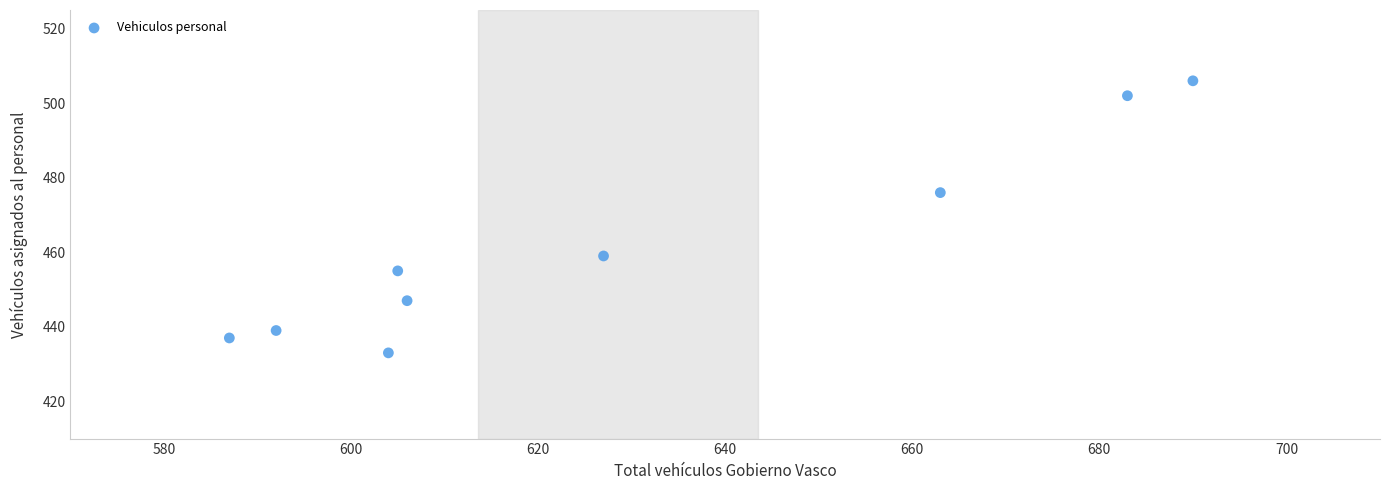

What Y value in the scatter plot is closest to 469?

476